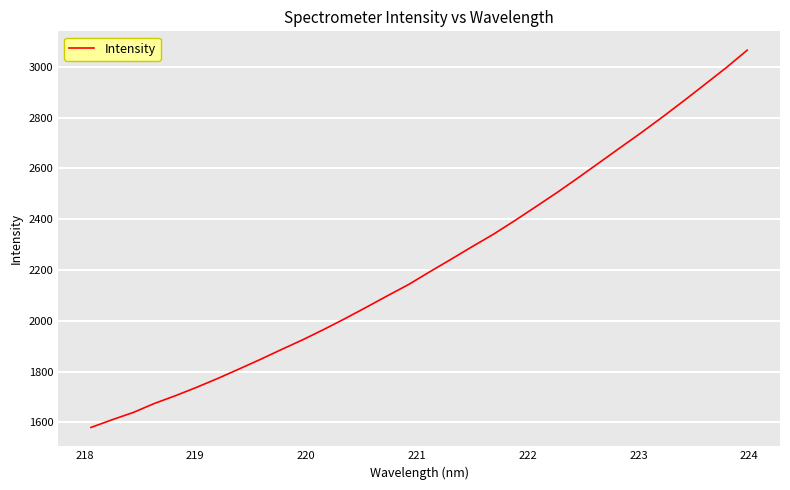

What is the difference between the maximum and minimum values?

1484.8